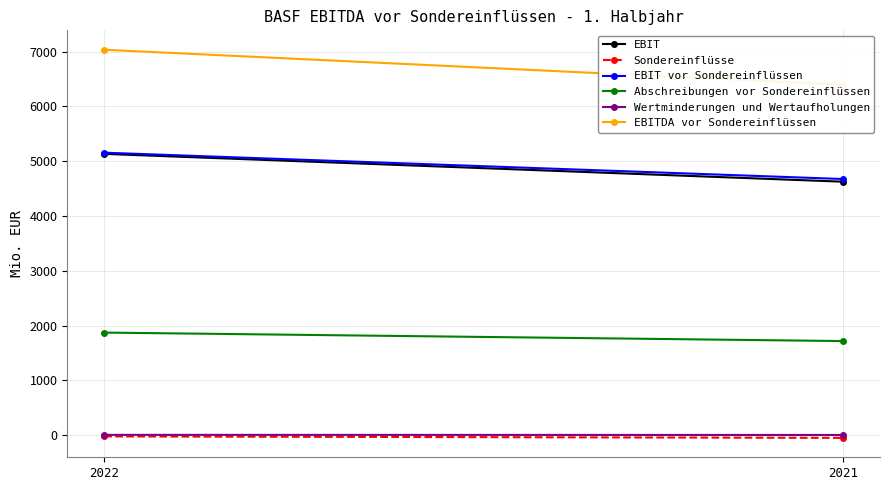

List the labels in order of EBIT vor Sondereinflüssen value, smallest first.

2021, 2022